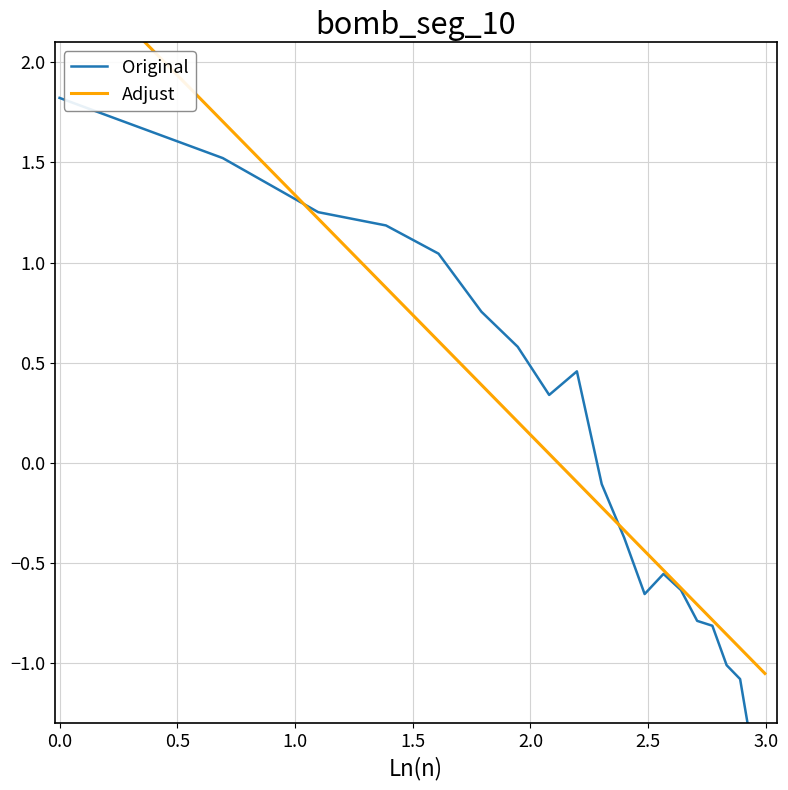

How many times do Original and Adjust cross each other?

2